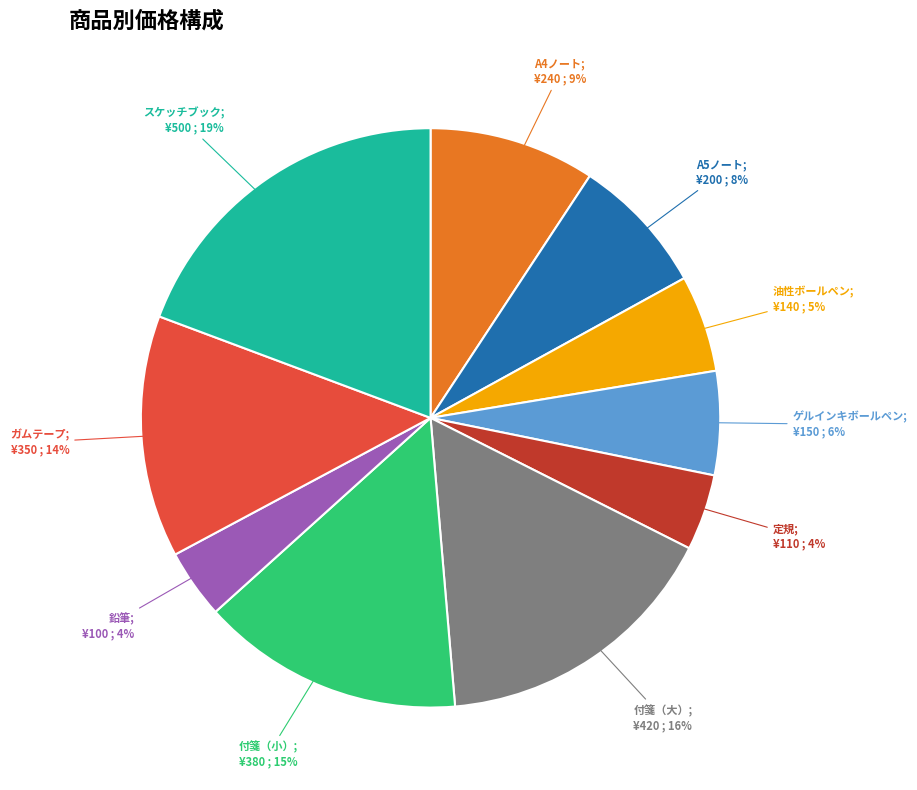

Is there a majority slice in this chart?

No